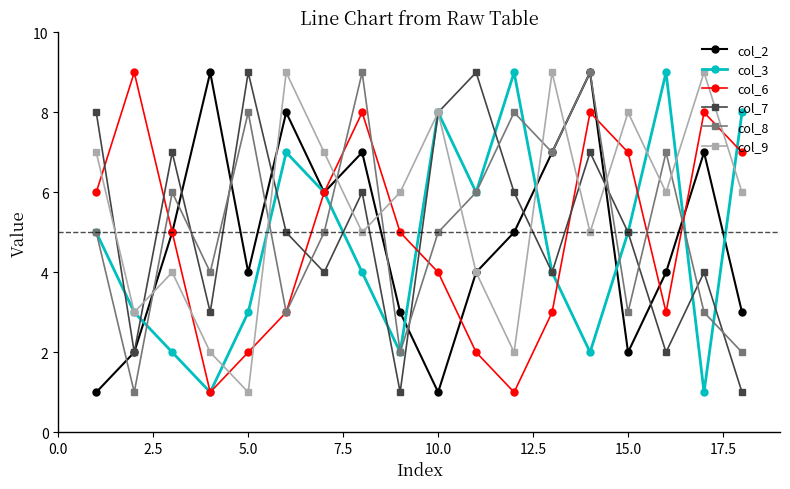

Which series has the largest total across all categories?

col_9